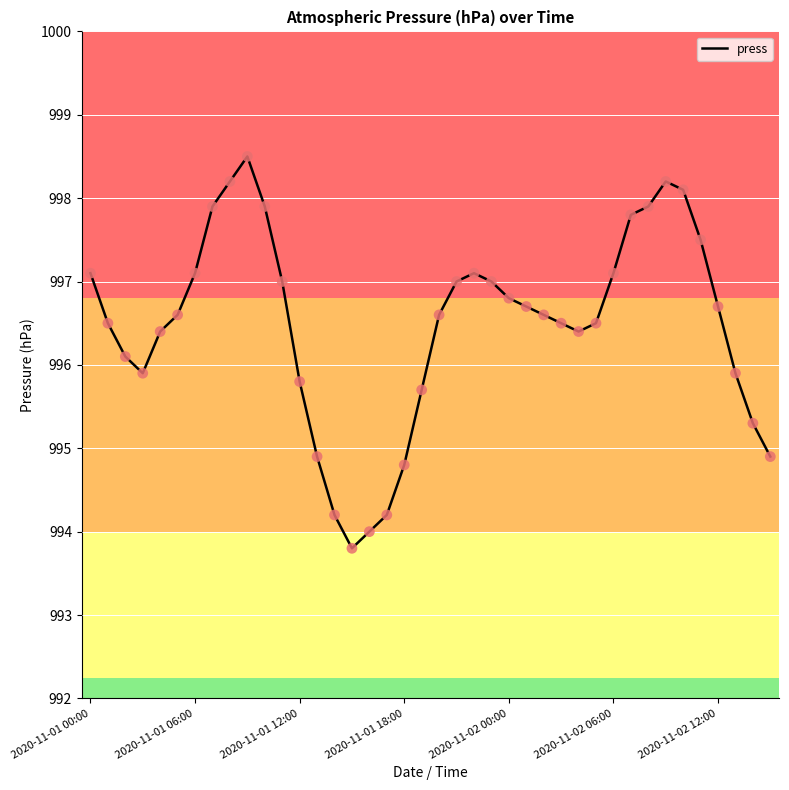

What is the minimum value shown in the chart?

993.8